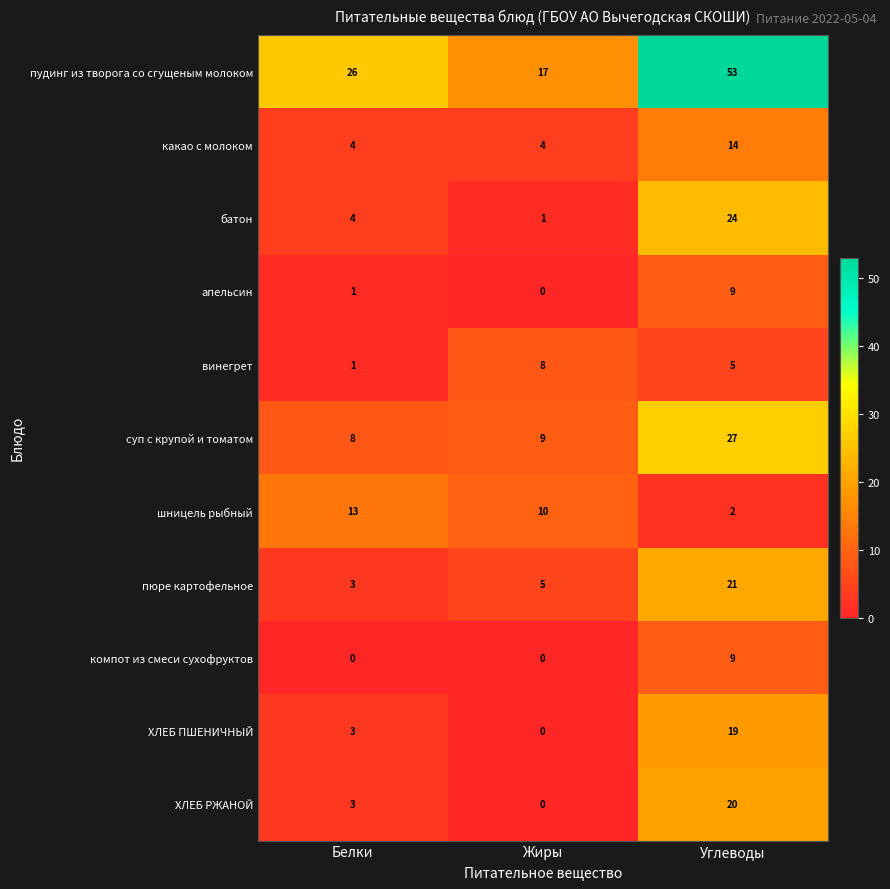

Count the number of categories in the chart.

3